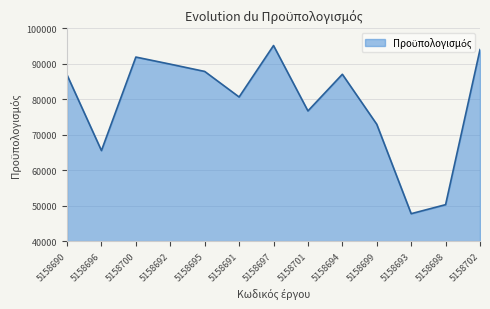

How many lines are shown in the chart?

1